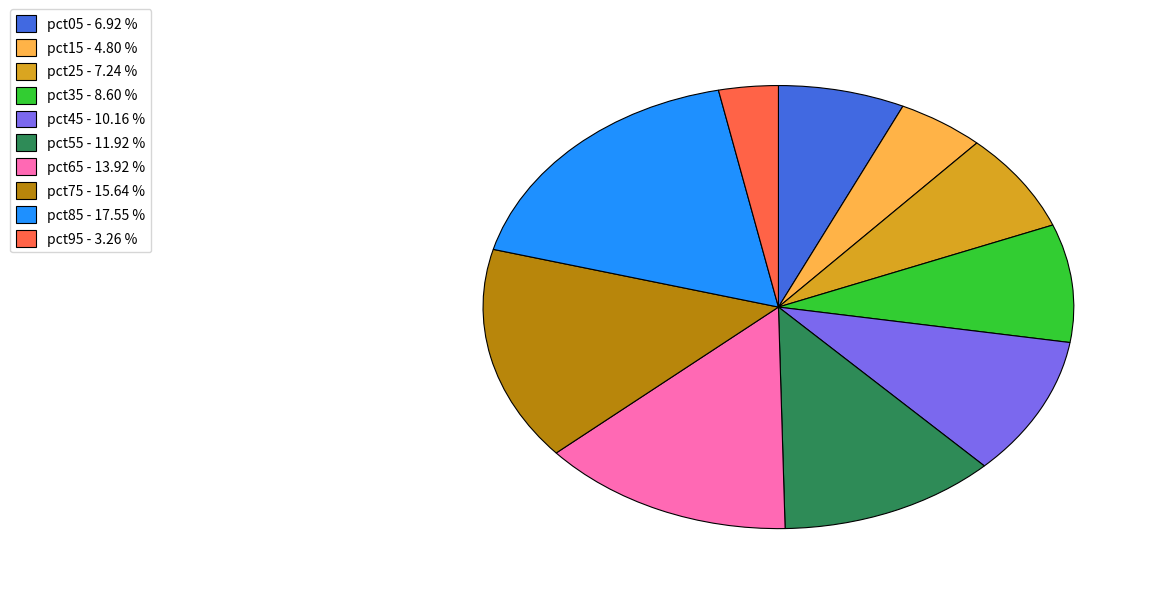

Is the sum of pct65 and pct55 greater than half?

No